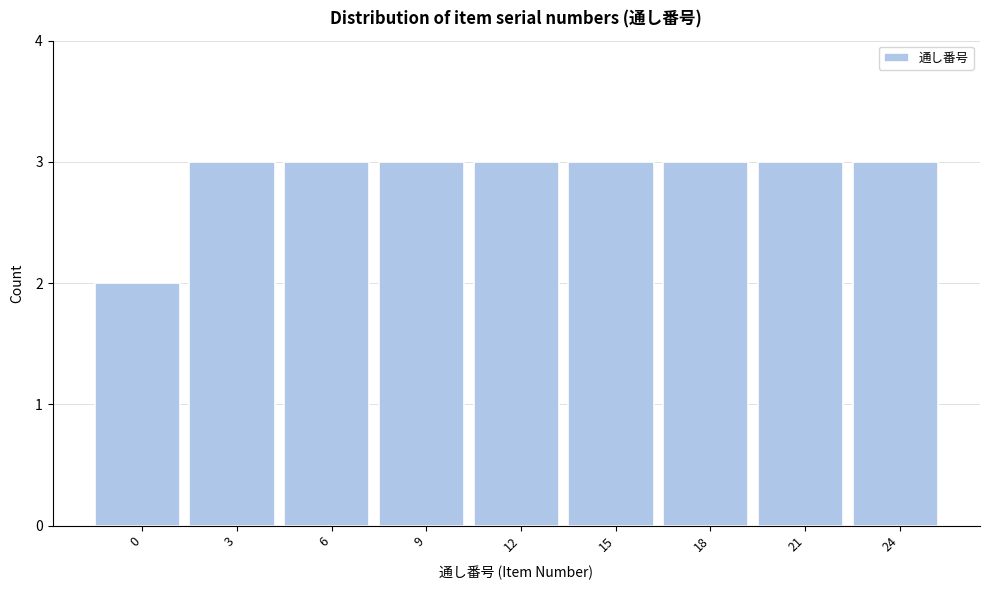

Reading left to right, list all the values displayed in this chart.

2	3	3	3	3	3	3	3	3